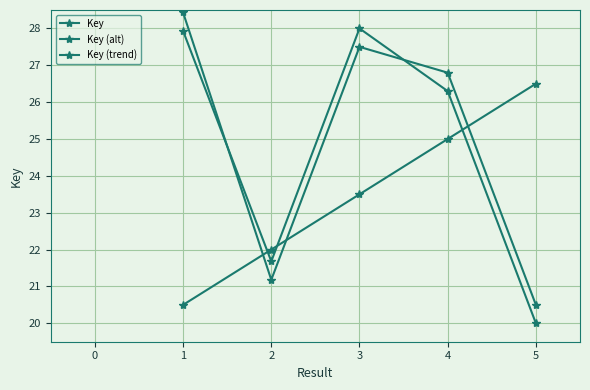

The value of Key (trend) at 3 is 8.3. True or false?

False